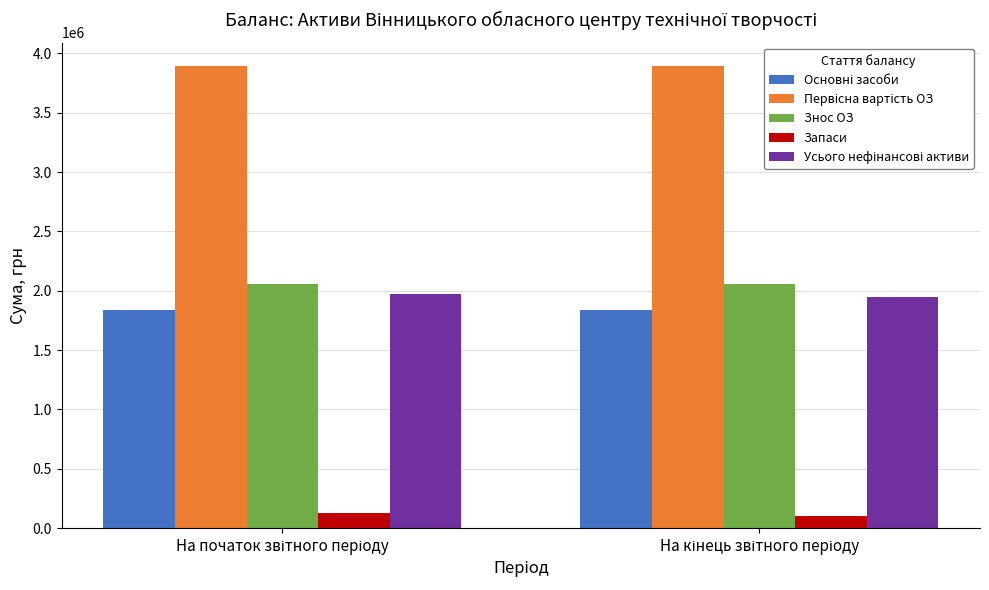

What is the average value of the Знос ОЗ series?

2057095